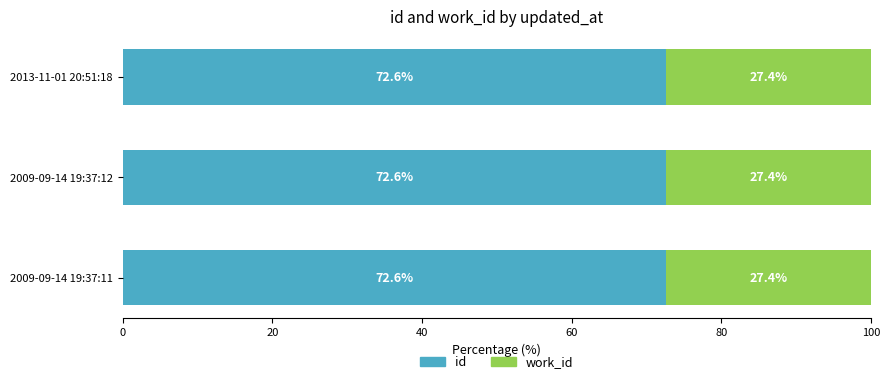

What is the highest value of the id series?

72.6